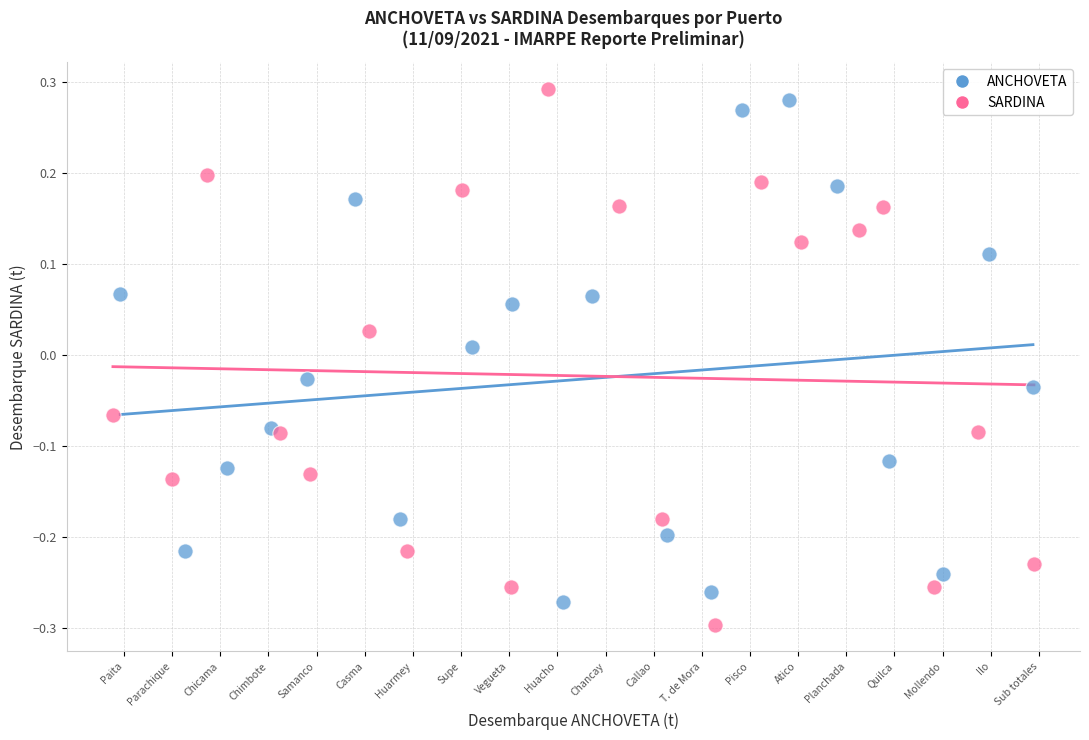

Which series contains the lowest Y value?

SARDINA